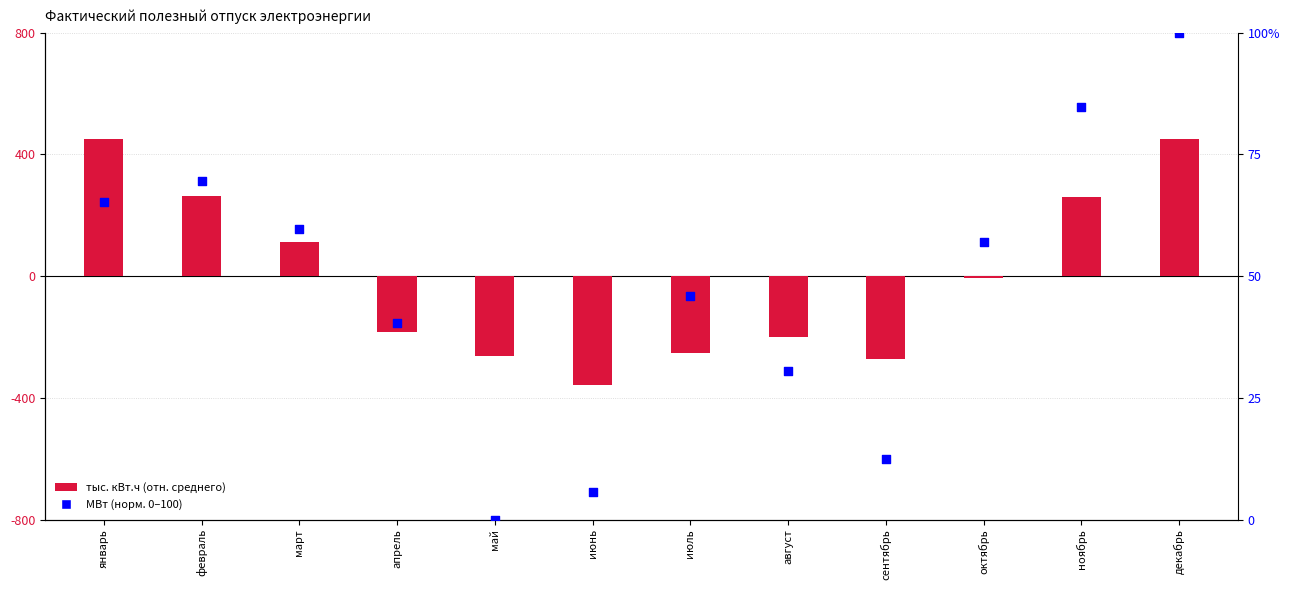

What is the total value across all series at ноябрь?

344.6